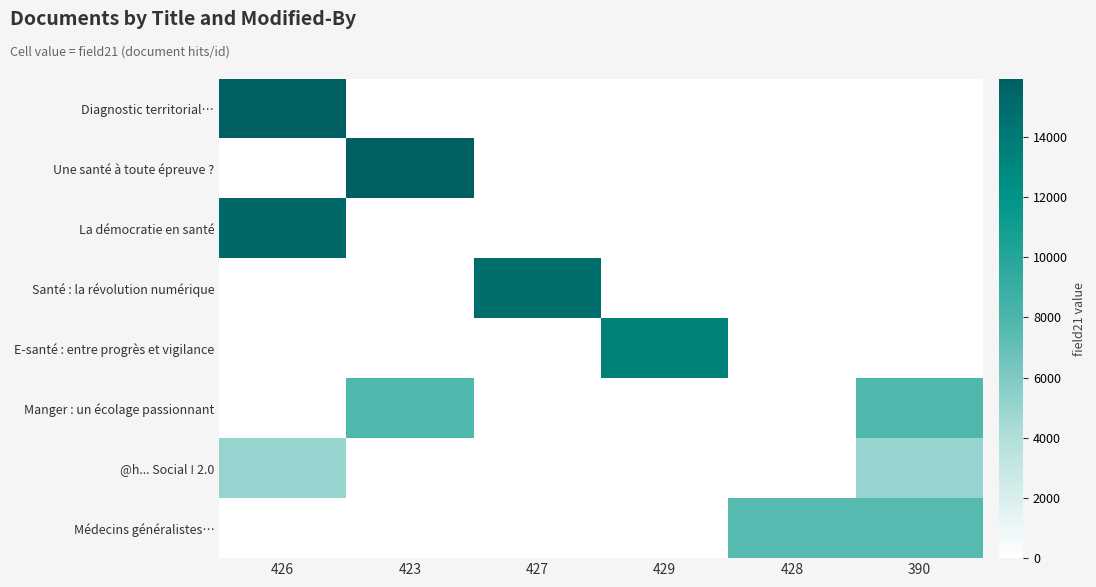

What is the total value across all series at 423?

23699